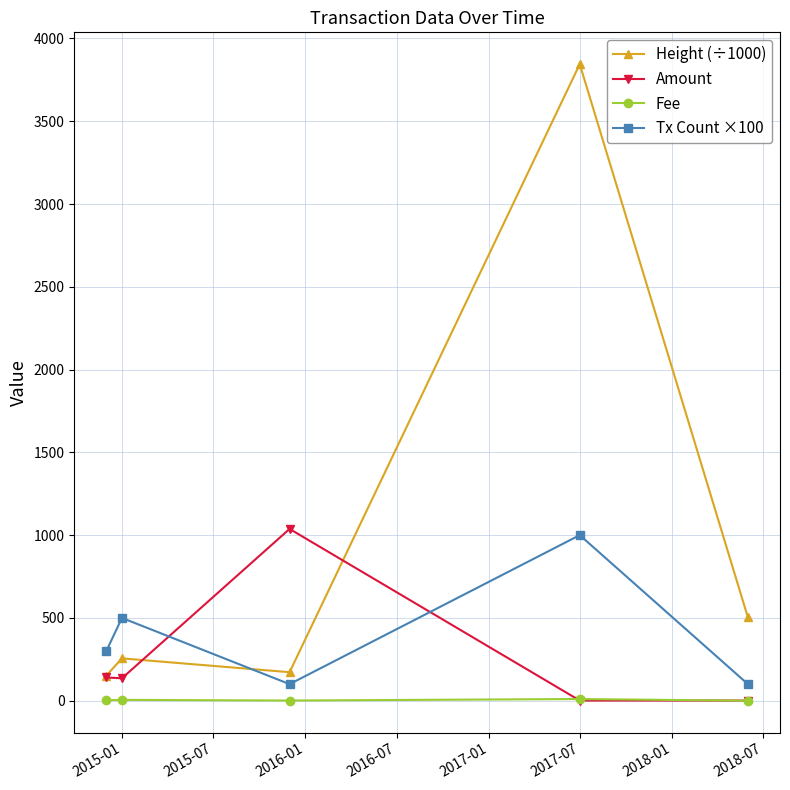

What is the value of the Height (÷1000) point at the 1st from the left?

151.5